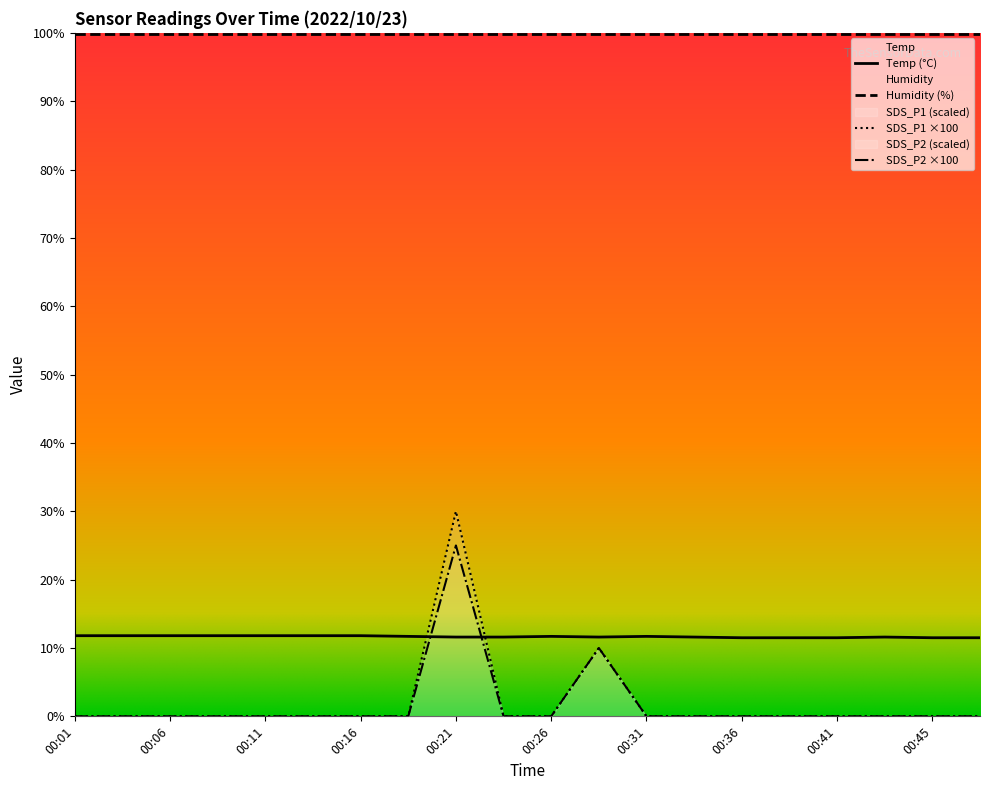

What is the sum of all Temp values?

233.2